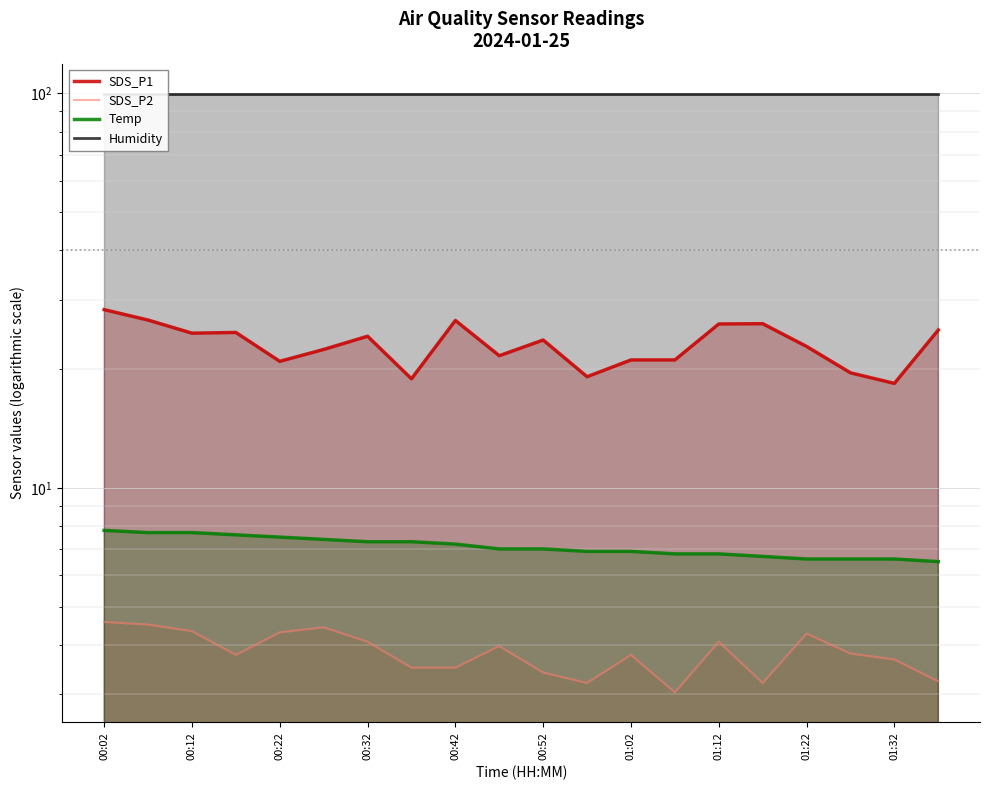

What are all the series names shown in the legend?

SDS_P1, SDS_P2, Temp, Humidity